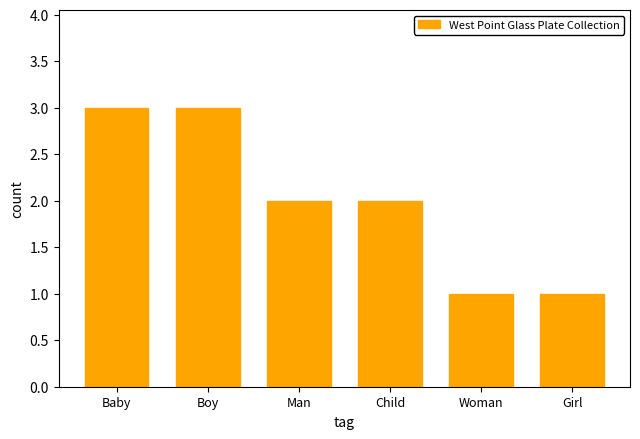

What value does the data have at Boy?

3